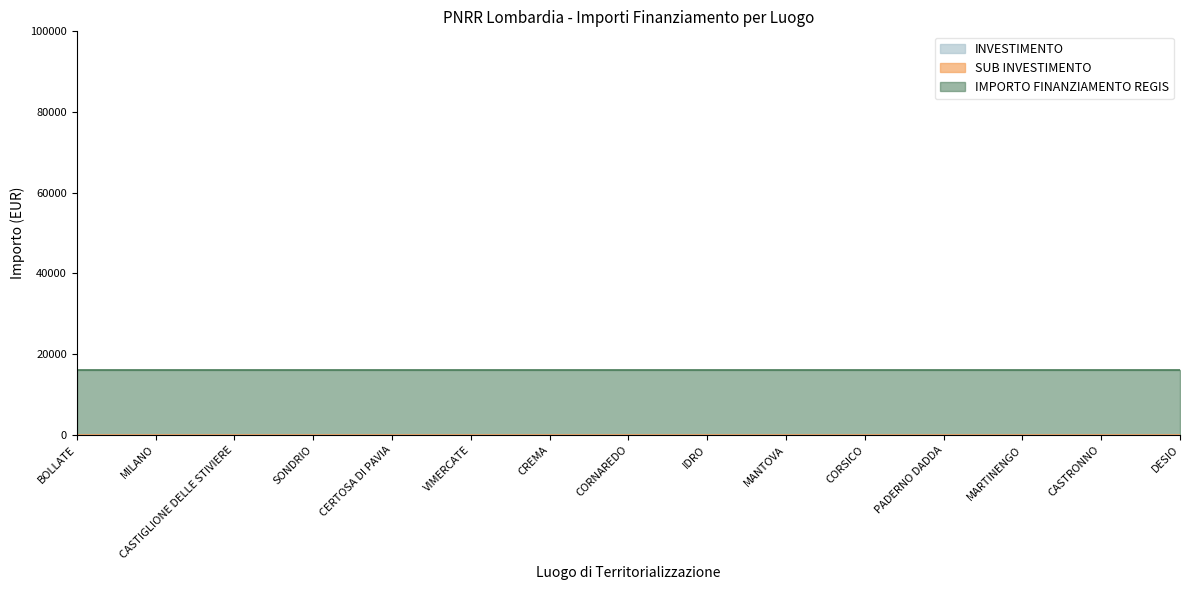

What is the sum of all IMPORTO FINANZIAMENTO REGIS values?

240000.0